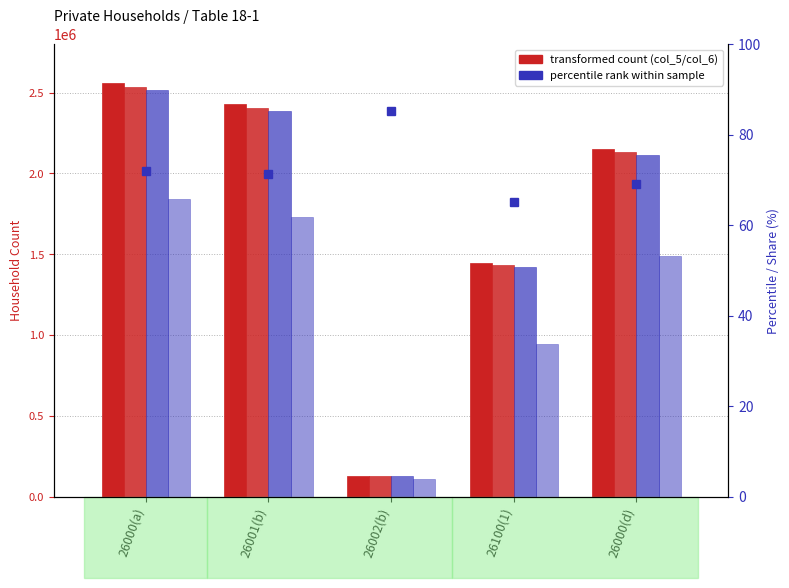

At which label does col_8/col_5 % first exceed 71?

26000(a)